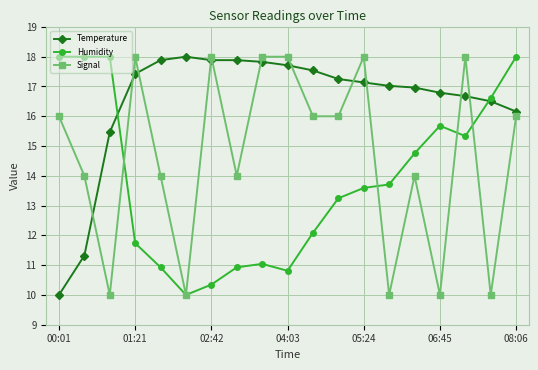

How many data points in Humidity are above 13?

11